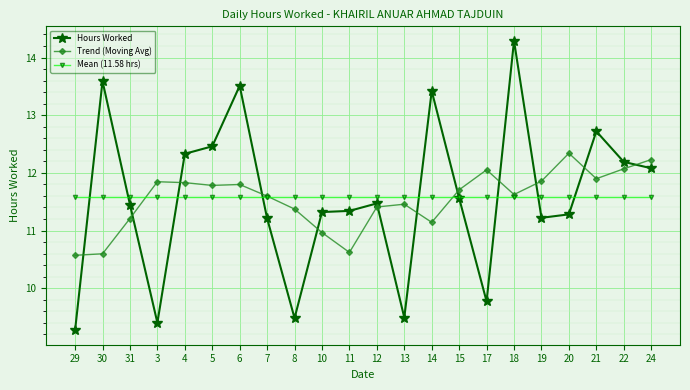

What is the minimum value shown in the chart?

9.3